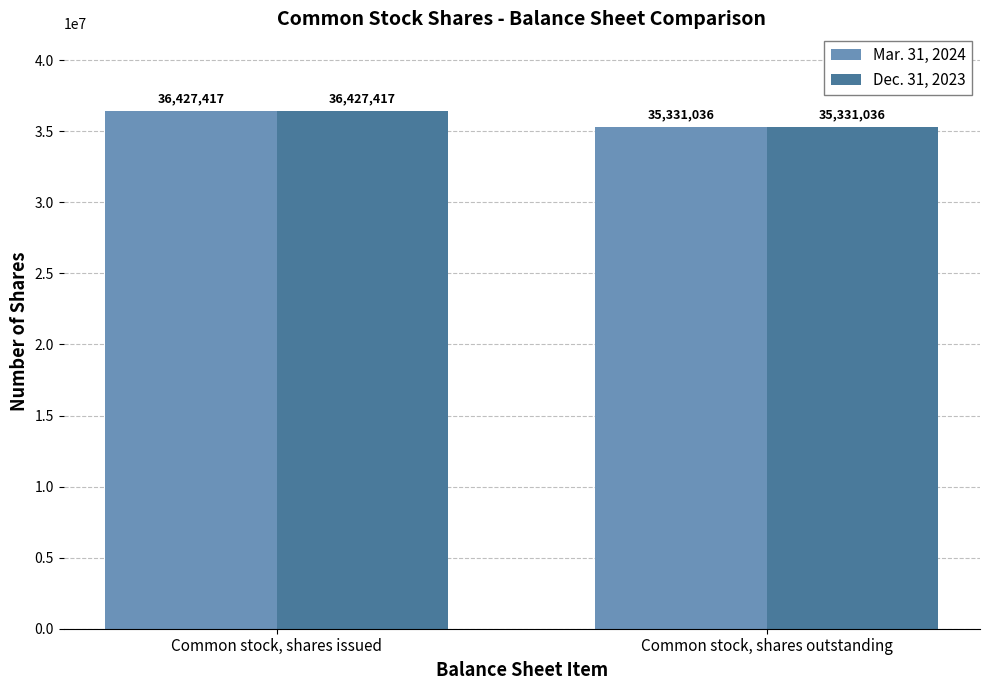

True or false: Dec. 31, 2023 has a value of 36427417 at Common stock, shares issued.

True